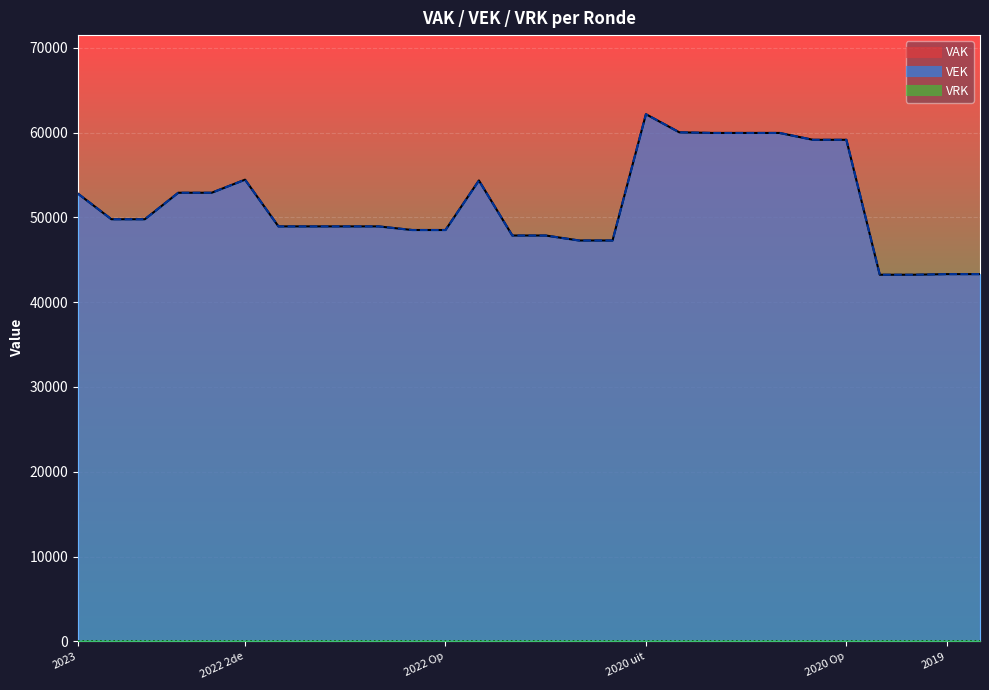

Which category has the lowest value across all series?

2019 1ste aanpassing goedgekeurd